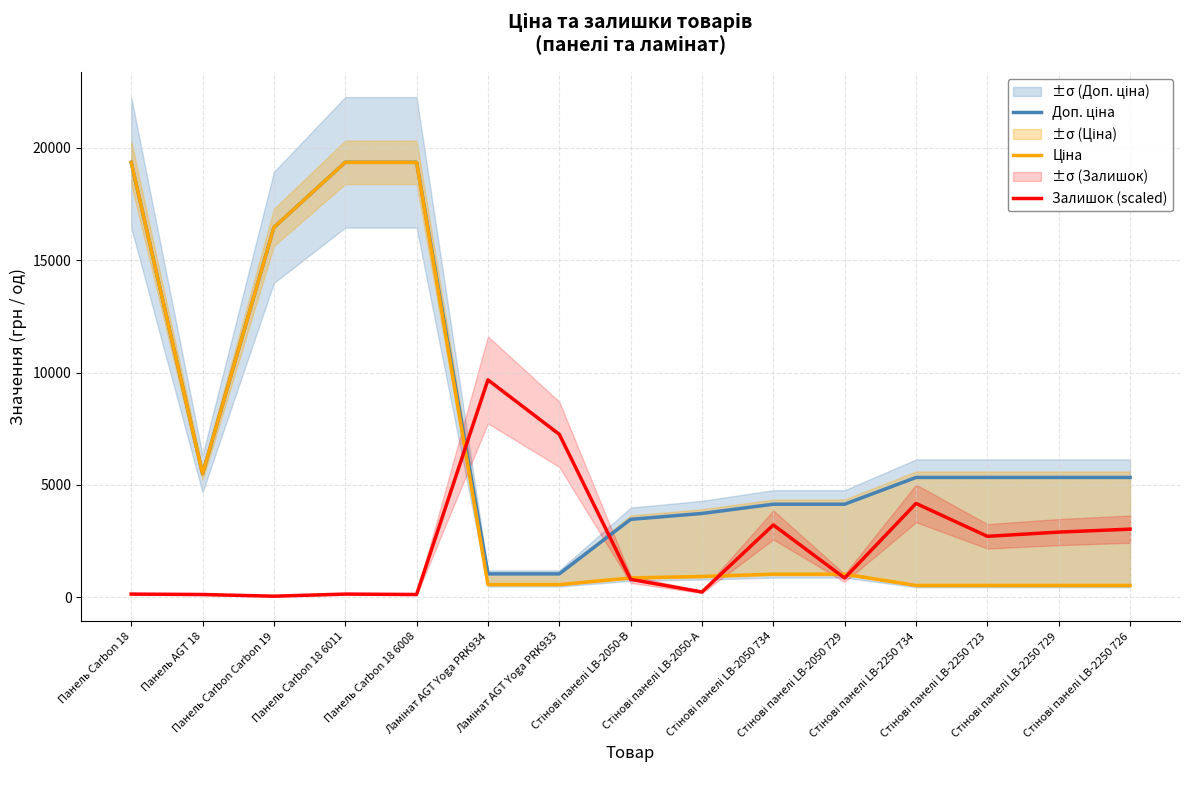

Between which two adjacent categories do Доп. ціна and Залишок (scaled) first intersect?

Панель Carbon 18 6008 and Ламінат AGT Yoga PRK934